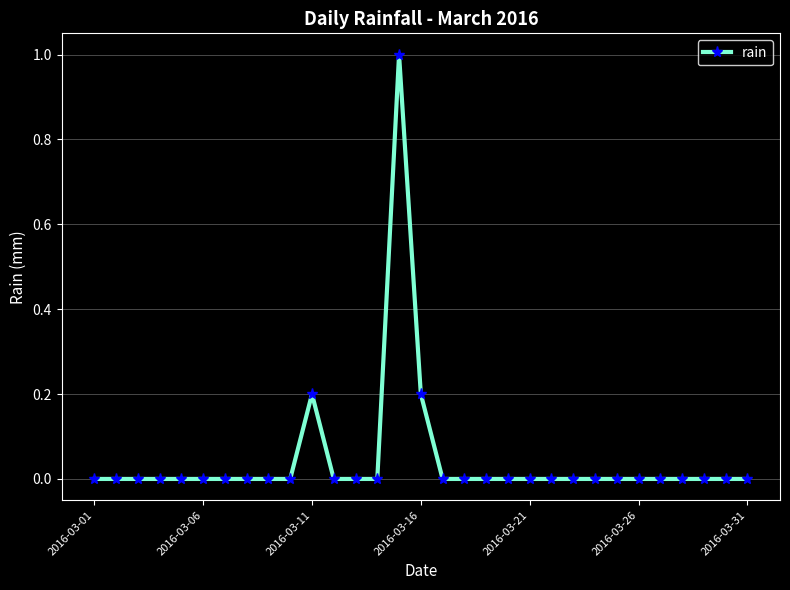

What is the difference between the maximum and minimum values?

1.0